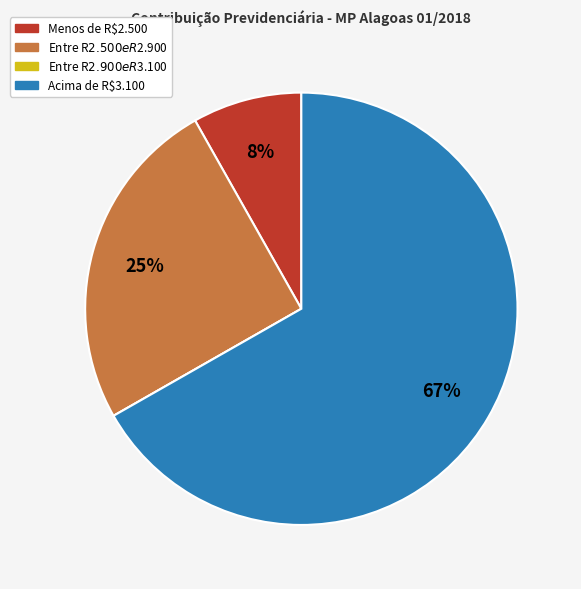

Is there any slice that represents more than half of the pie?

Yes